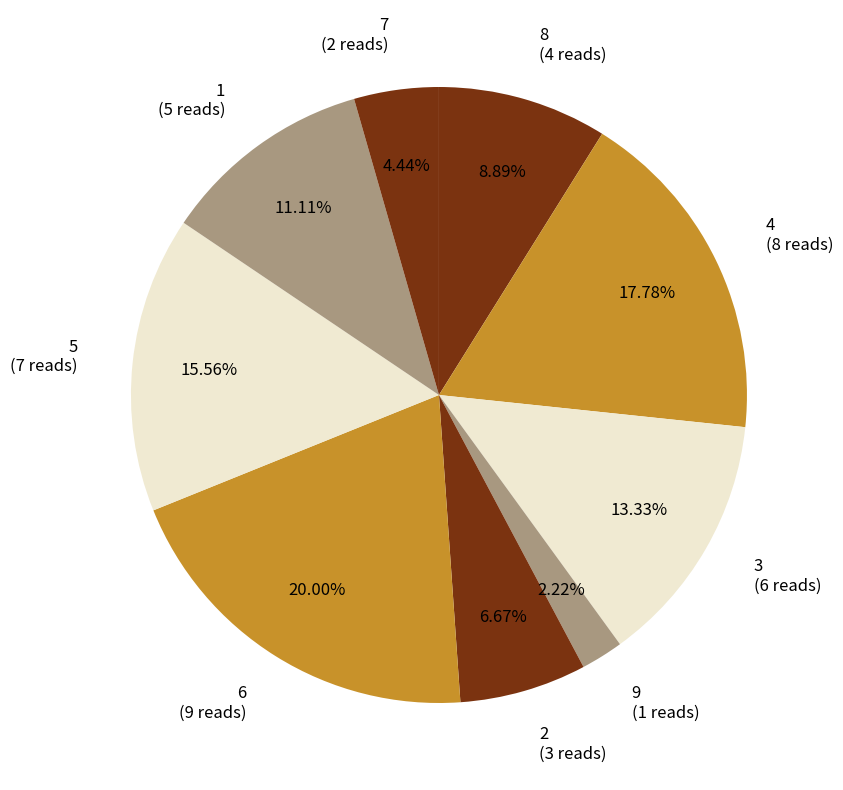

To the nearest percent, what is the average slice percentage?

11%